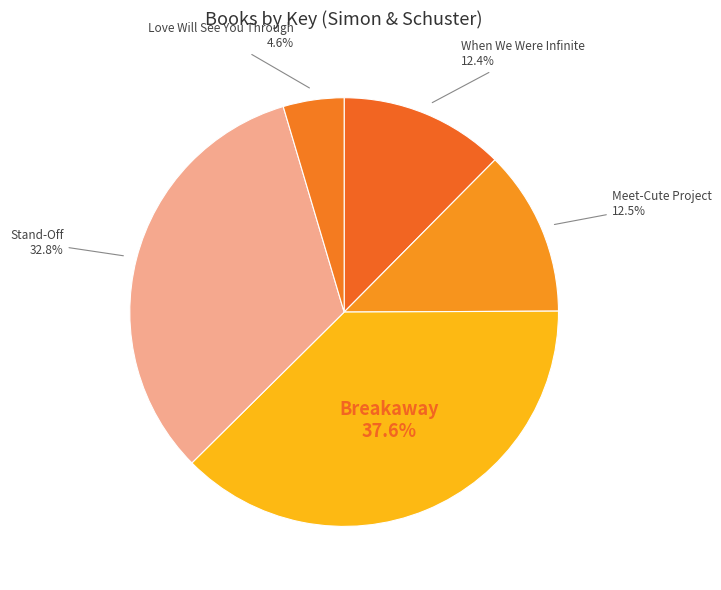

Which slice is the smallest?

Love Will See You Through